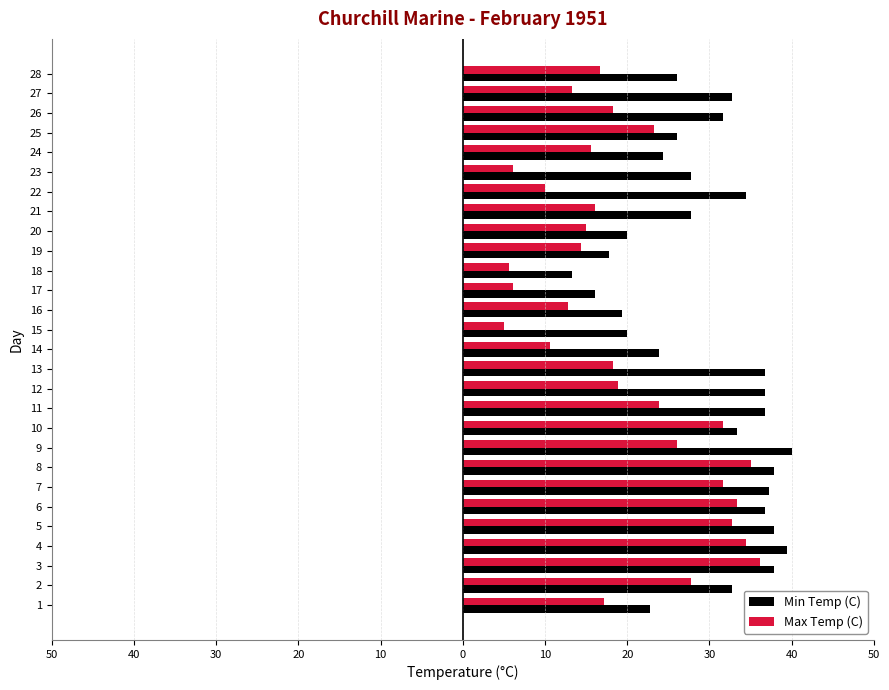

The value of Min Temp (C) at 24 is 13.9. True or false?

False